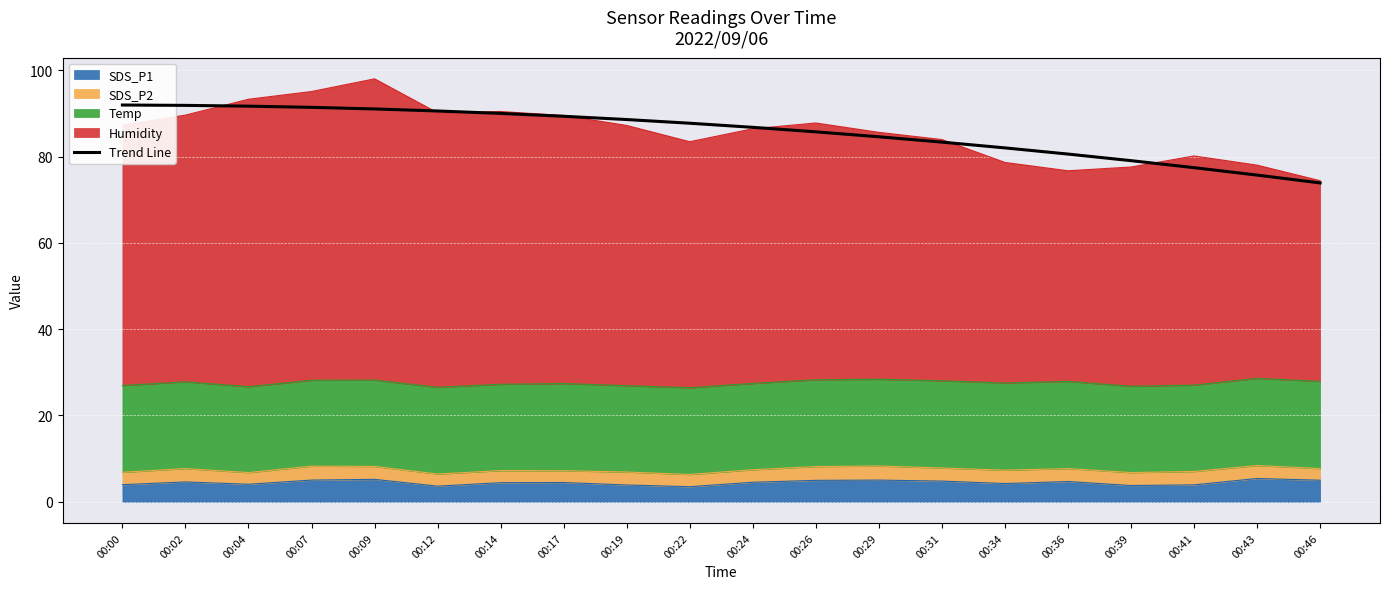

Where is the data nearest to the value 82?

00:34